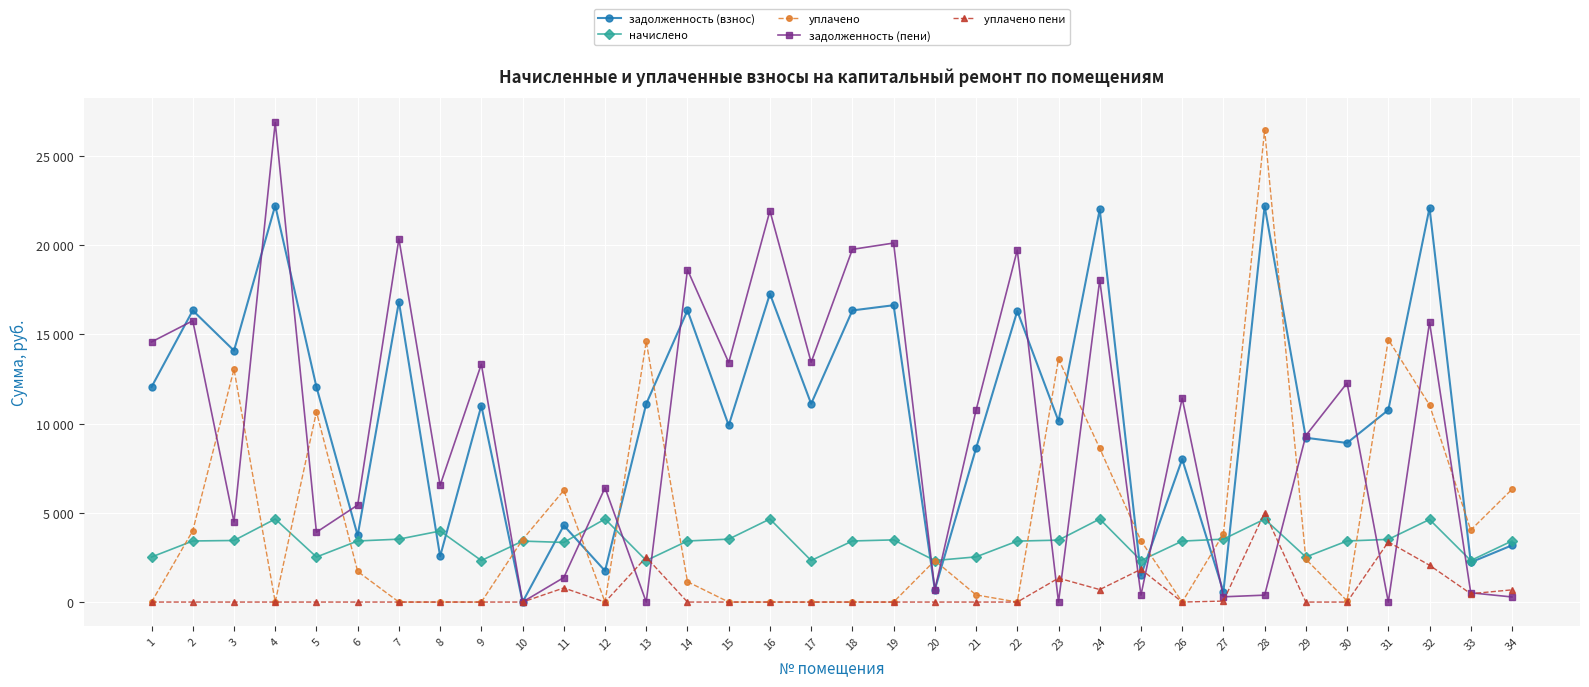

Reading left to right, what are all the values shown in this chart?

задолженность (взнос): 12051.6	16339.4	14087.3	22219.1	12051.6	3729.4	16826.8	2562.1	11000.0	0.0	4289.7	1748.8	11109.5	16339.4	9896.8	17269.1	11109.5	16339.4	16631.8	692.3	8616.1	16306.9	10141.4	22000.2	1497.8	8007.4	584.1	22186.6	9204.4	8914.4	10761.7	22089.1	2225.2	3178.5
начислено: 2524.3	3422.4	3449.6	4654.0	2524.3	3422.4	3524.5	3980.4	2326.9	3415.6	3340.8	4654.0	2326.9	3422.4	3524.5	4654.0	2326.9	3422.4	3483.6	2326.9	2531.0	3415.6	3470.0	4654.0	2326.9	3415.6	3524.5	4647.1	2524.3	3422.4	3510.8	4626.7	2326.9	3422.4
уплачено: 0.0	4000.0	13047.1	0.0	10662.5	1715.3	0.0	0.0	0.0	3499.5	6257.7	0.0	14599.5	1140.2	0.0	0.0	0.0	0.0	0.0	2326.9	400.0	0.0	13618.2	8613.0	3436.9	0.0	3814.9	26446.4	2400.0	63.4	14707.2	11040.8	4032.3	6315.7
задолженность (пени): 14575.9	15761.8	4489.8	26873.0	3913.4	5436.5	20351.3	6542.5	13327.0	0.0	1372.8	6402.8	0.0	18621.6	13421.3	21923.0	13436.4	19761.8	20115.4	692.3	10747.1	19722.5	0.0	18041.2	387.8	11423.0	293.7	387.3	9328.8	12273.4	0.0	15675.0	519.8	285.2
уплачено пени: 0.0	0.0	0.0	0.0	0.0	0.0	0.0	0.0	0.0	0.5	790.2	0.0	2510.8	0.0	0.0	0.0	0.0	0.0	0.0	0.0	0.0	0.0	1340.7	700.0	1836.8	0.0	54.3	5014.2	0.0	0.0	3370.5	2062.7	467.7	684.3